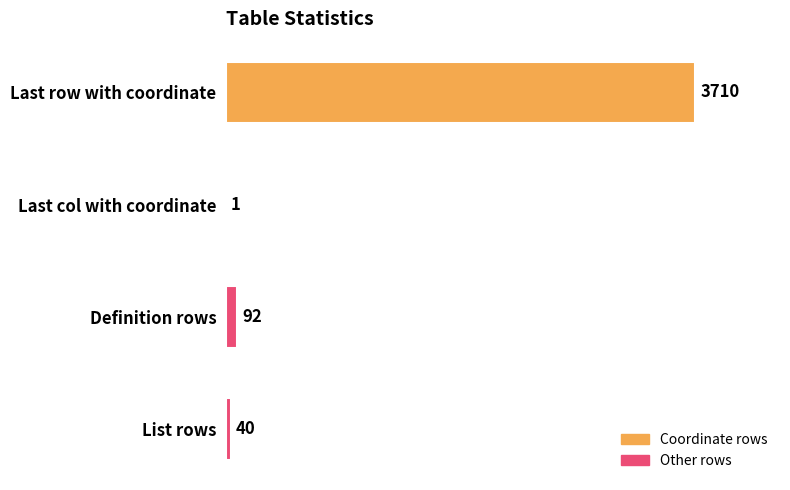

What is the ratio of the value at List rows to the value at Last col with coordinate?

40.0